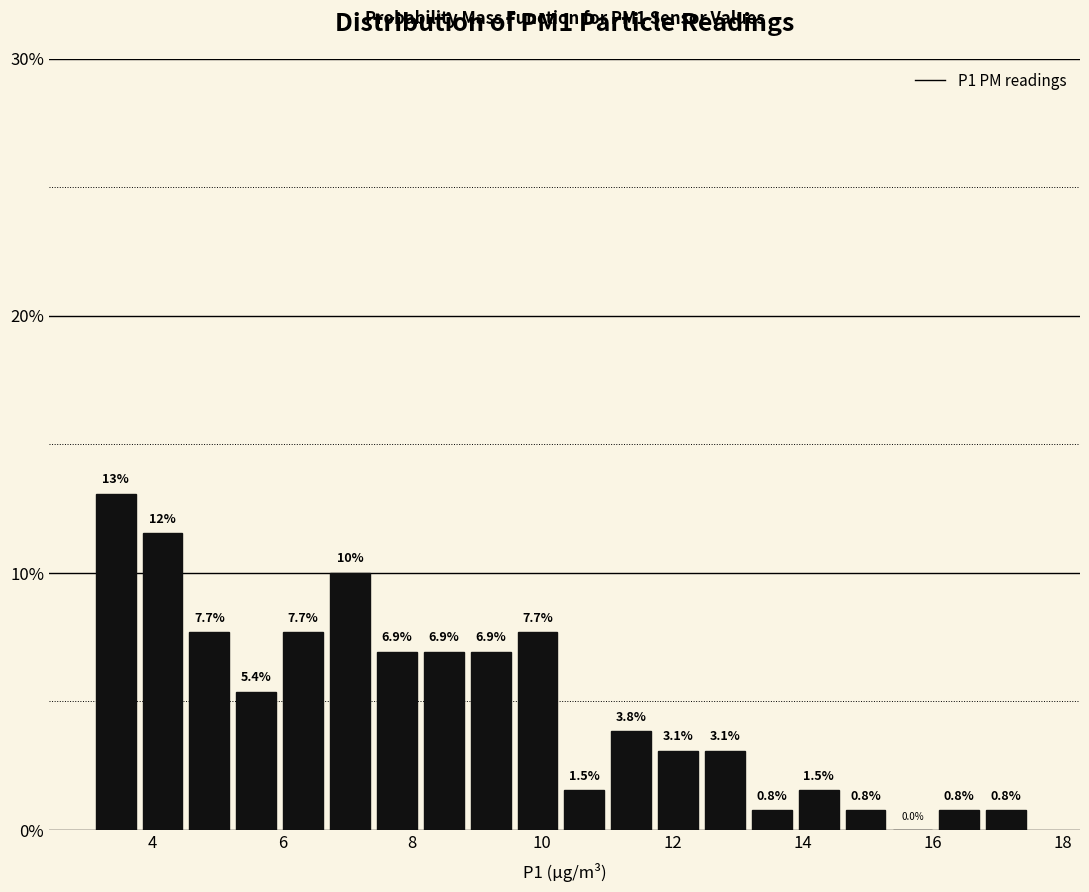

Read against the x-axis, roughly where is the centre of the tallest bar?

3.4